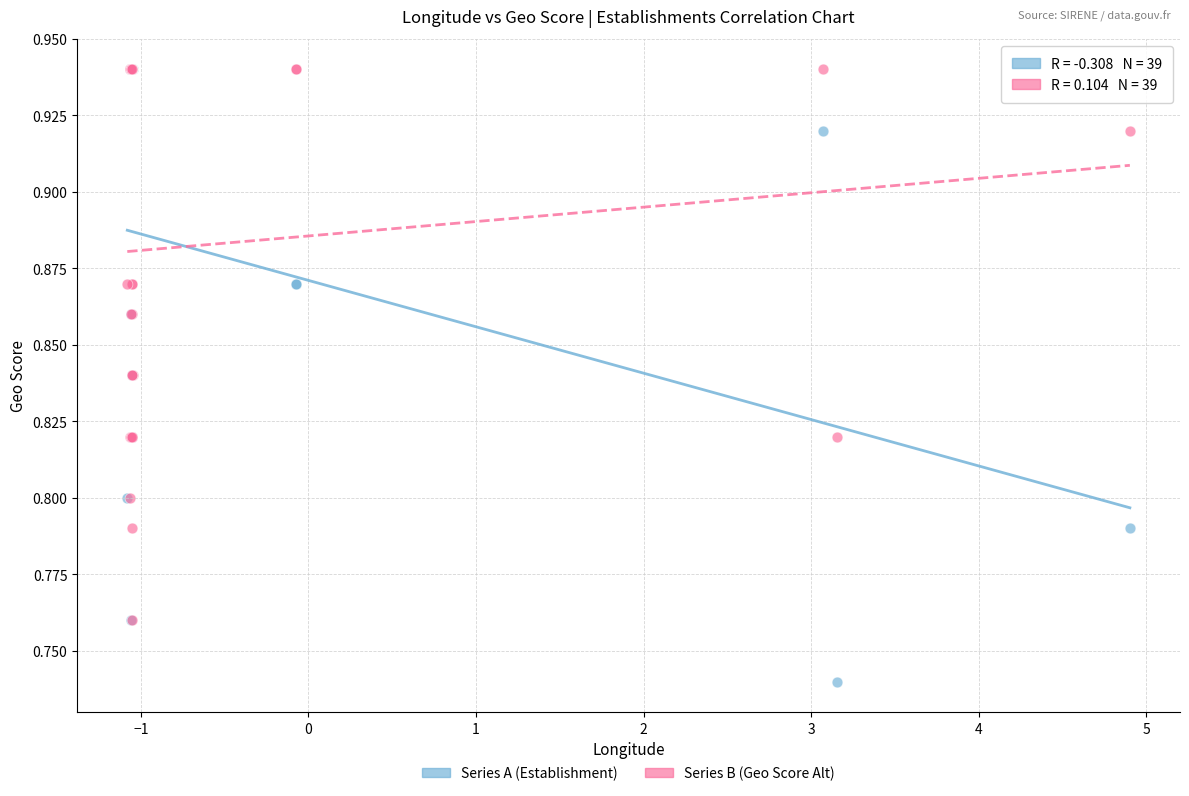

What are all the series names shown in the legend?

Series A (Establishment), Series B (Geo Score Alt)